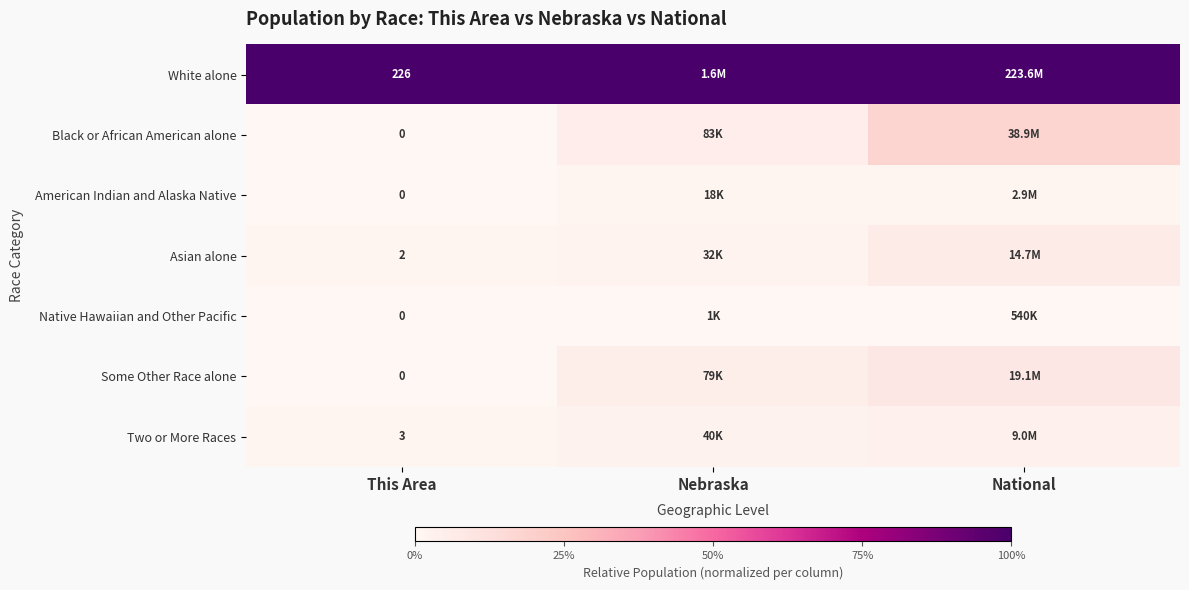

Where is Asian alone nearest to the value 0?

This Area